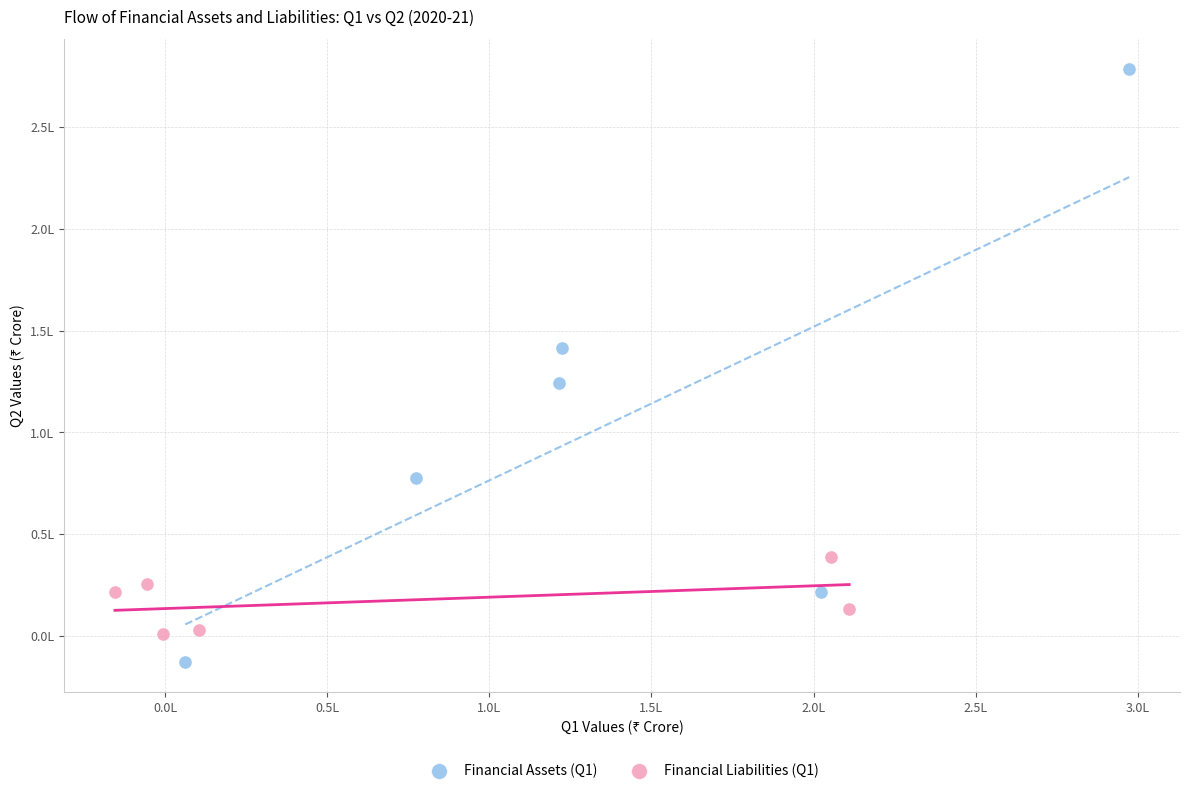

What are all the series names shown in the legend?

Financial Assets (Q1), Financial Liabilities (Q1)